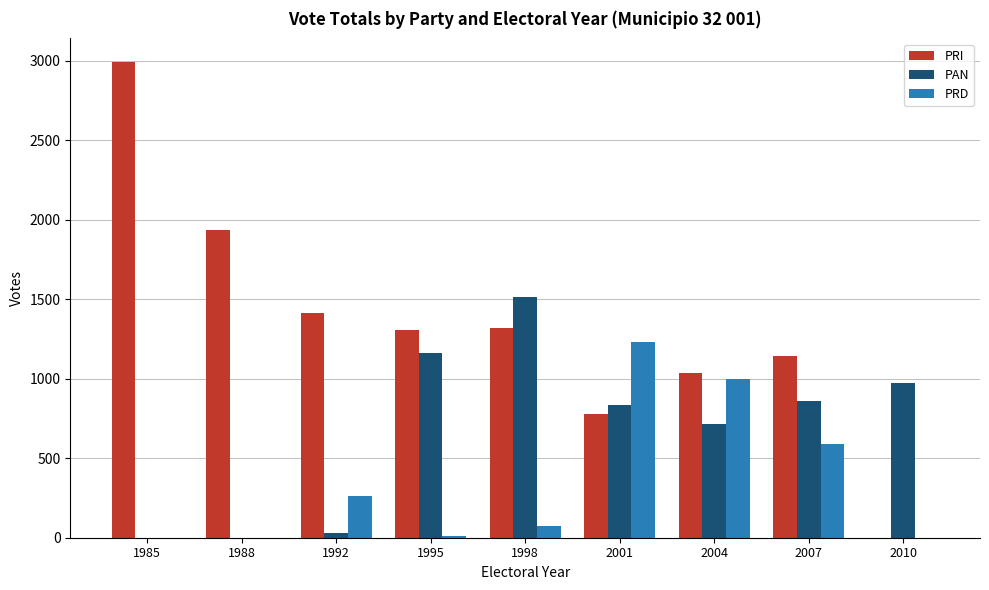

How many data points does each series have?

9